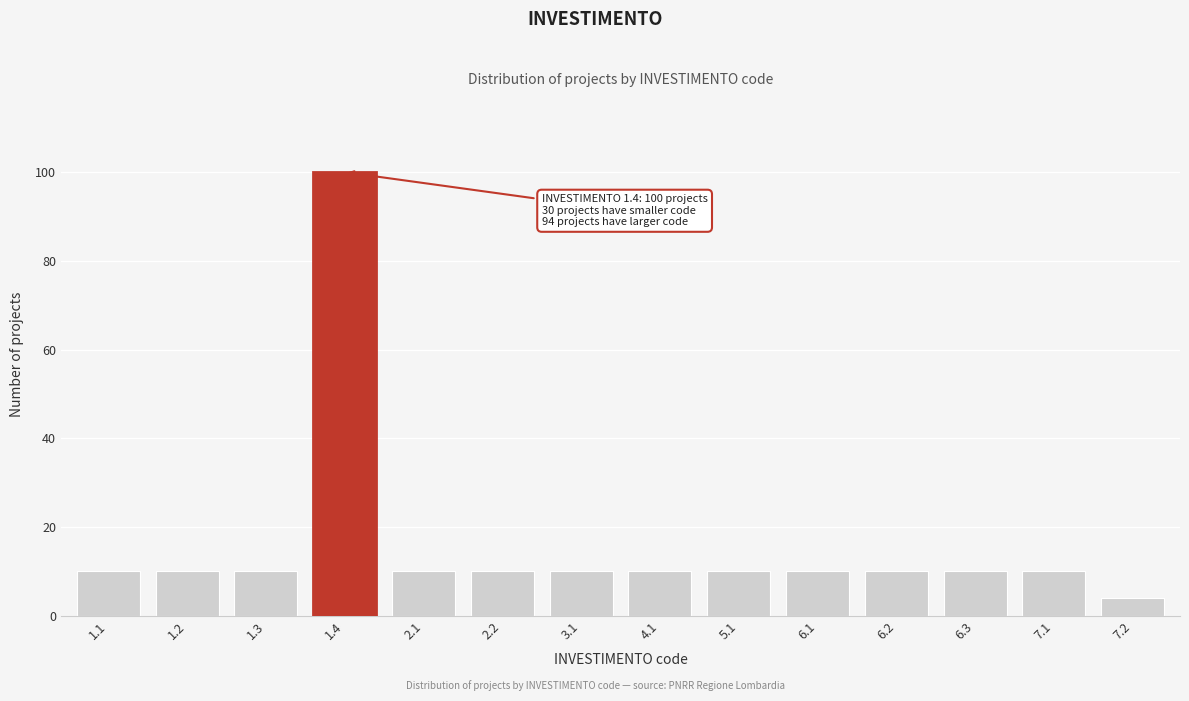

Reading right to left, transcribe all the data shown in this chart.

4	10	10	10	10	10	10	10	10	10	100	10	10	10